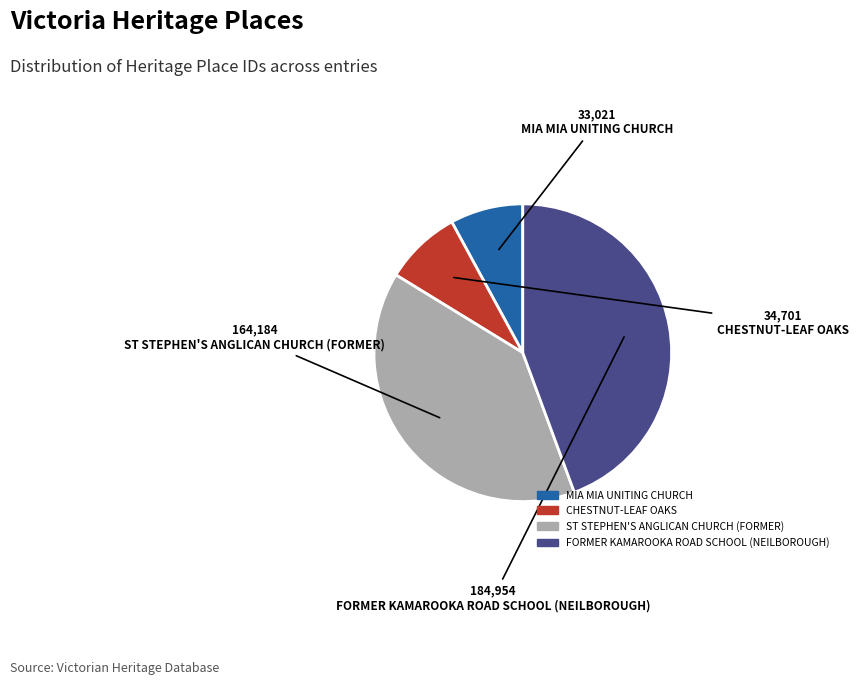

The FORMER KAMAROOKA ROAD SCHOOL (NEILBOROUGH) slice represents 50% of the pie. True or false?

False